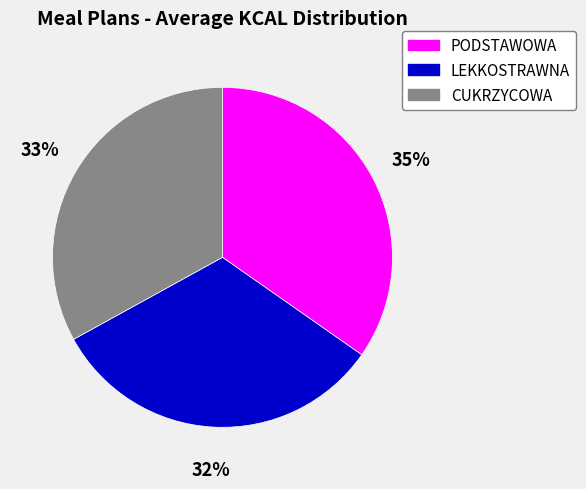

To the nearest percent, what percentage of the pie is PODSTAWOWA?

35%